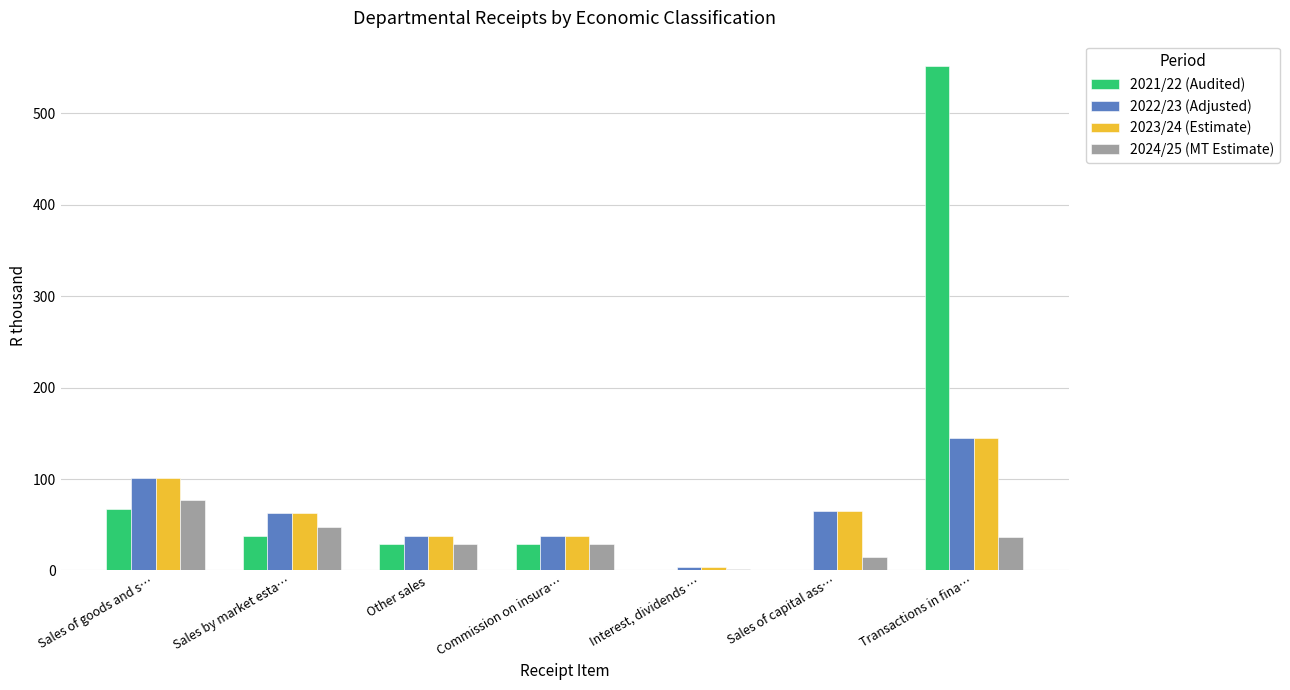

At which label does 2024/25 (MT Estimate) reach its peak?

Sales of goods and s…